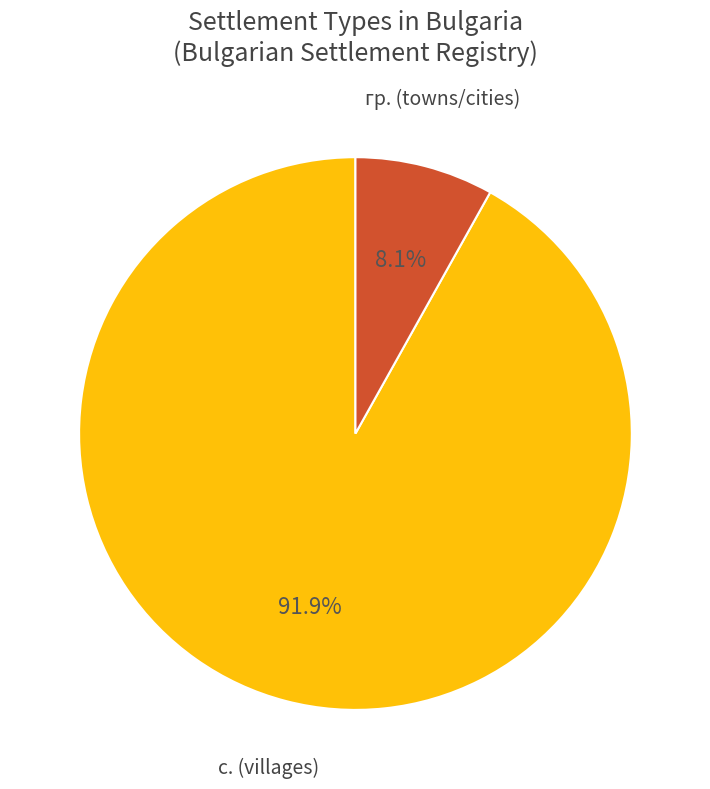

What portion of the pie excludes с. (villages)?

8.1%